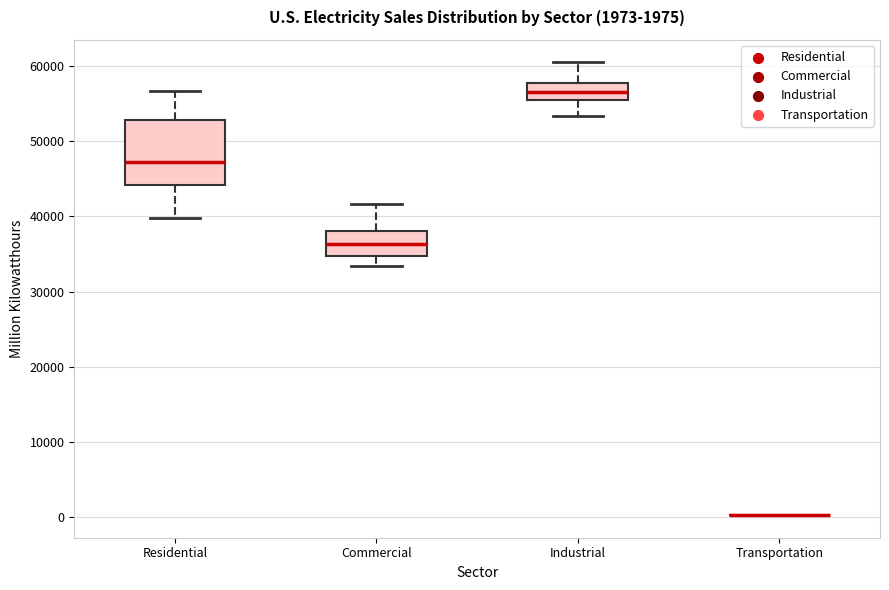

Comparing the boxes themselves (not the whiskers), which one is the tallest?

Residential